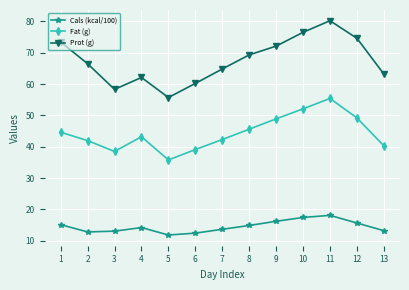

At 9, list the series in order from smallest to largest.

Cals (kcal/100), Fat (g), Prot (g)